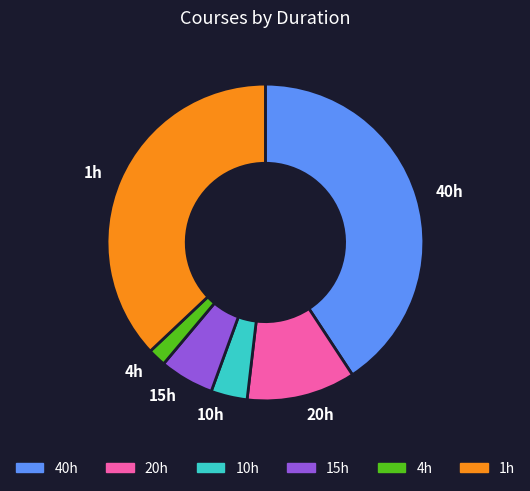

Count the number of slices in the pie.

6